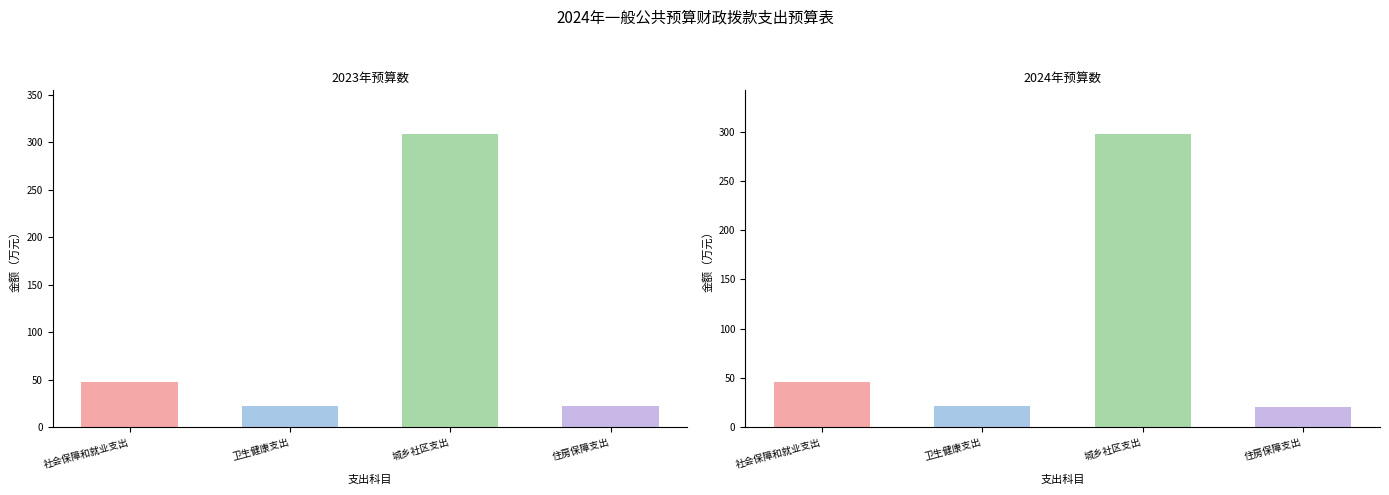

How many values in the 2023年预算数 series exceed 47?

2